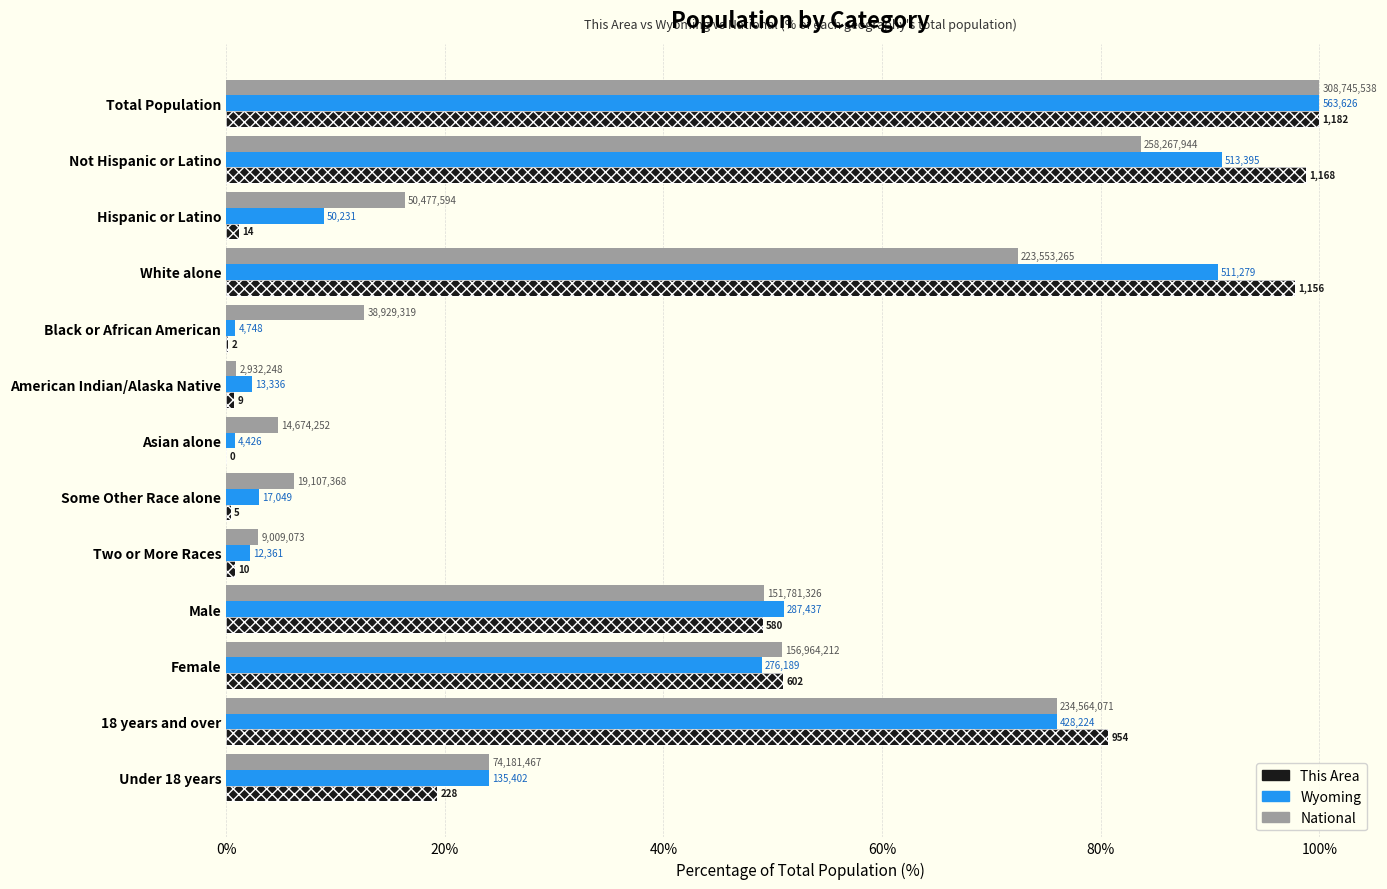

What is the value of the National bar at the 3rd from the left?

16.3